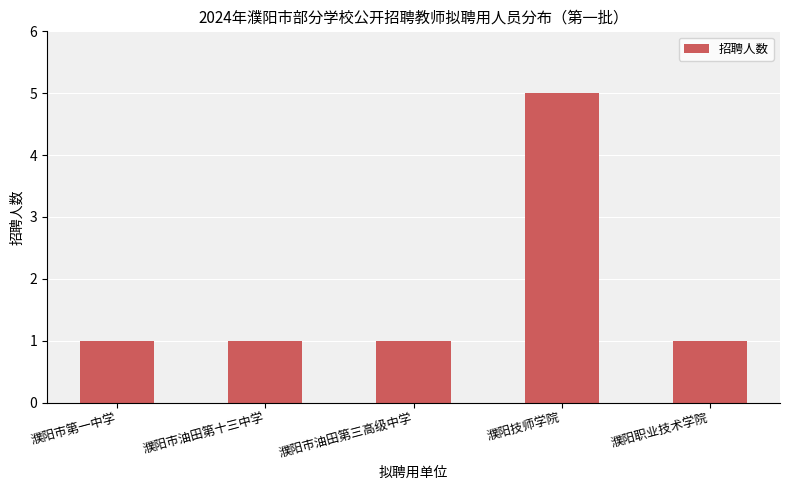

What is the approximate value at 濮阳市油田第十三中学?

1